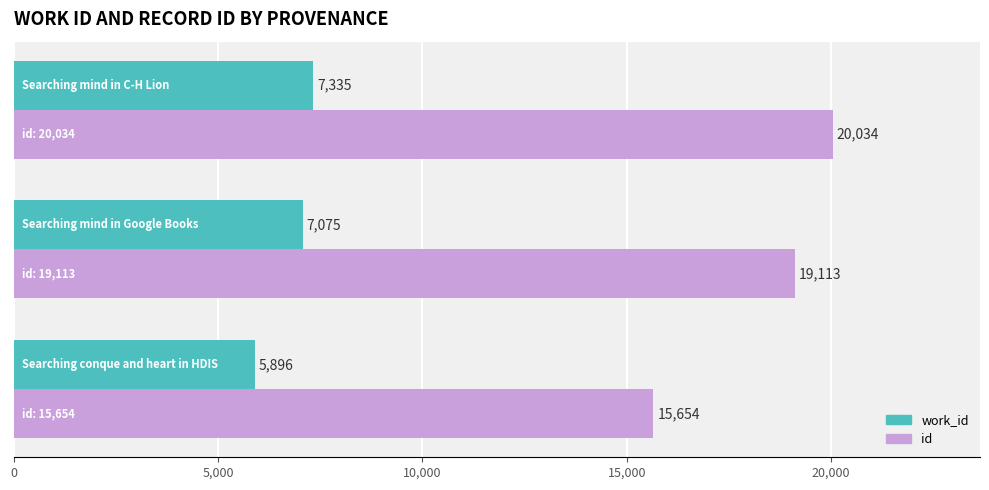

What is the greatest value displayed?

20034